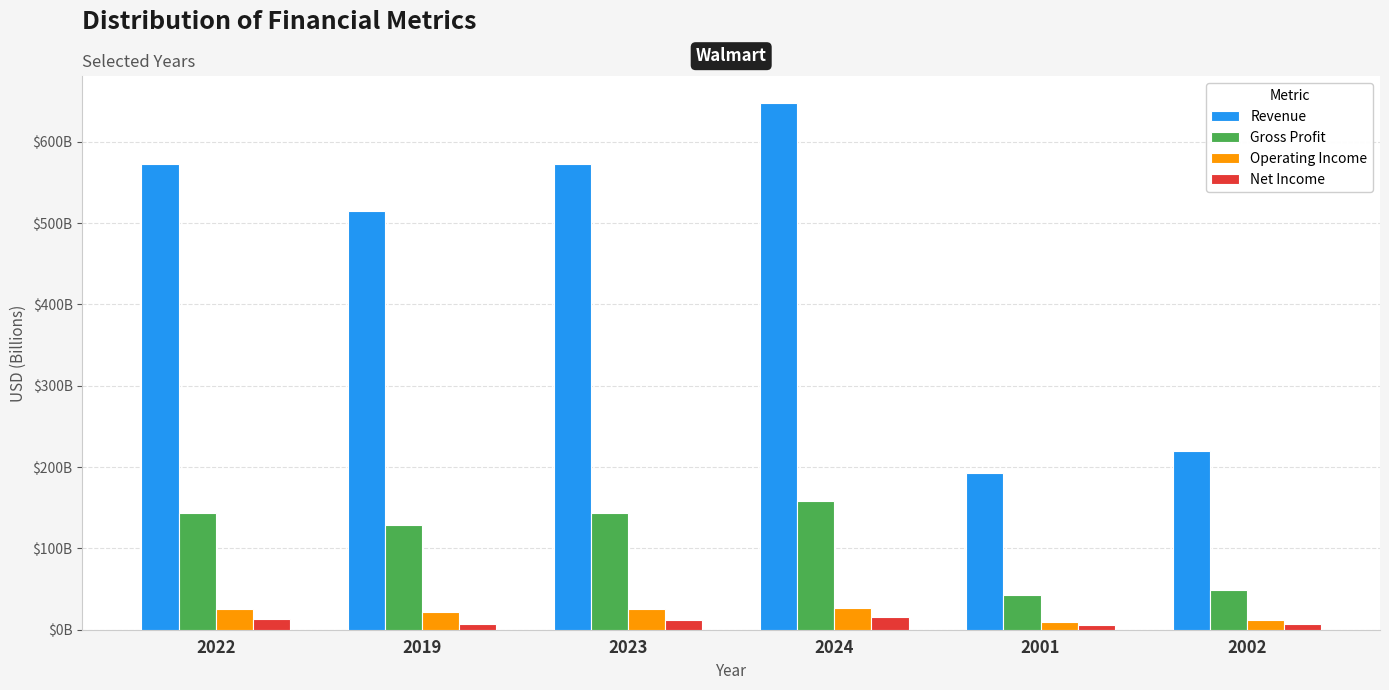

Reading right to left, what are all the values shown in this chart?

Revenue: 219.8	193.3	648.1	572.8	514.4	572.8
Gross Profit: 48.2	43.0	158.0	143.8	129.1	143.8
Operating Income: 12.1	9.5	27.0	25.9	22.0	25.9
Net Income: 6.7	6.3	15.5	11.7	6.7	13.7